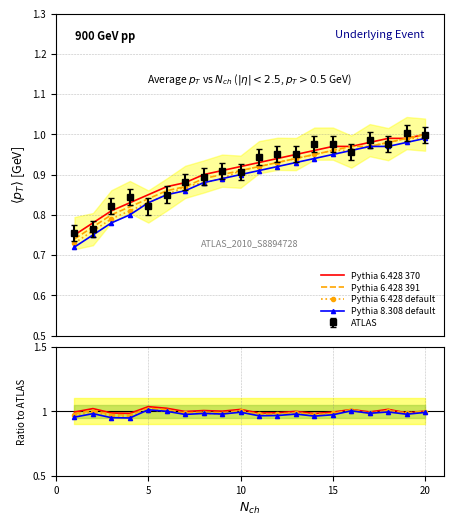

True or false: Pythia 6.428 391 and Pythia 8.308 default cross at least once.

False